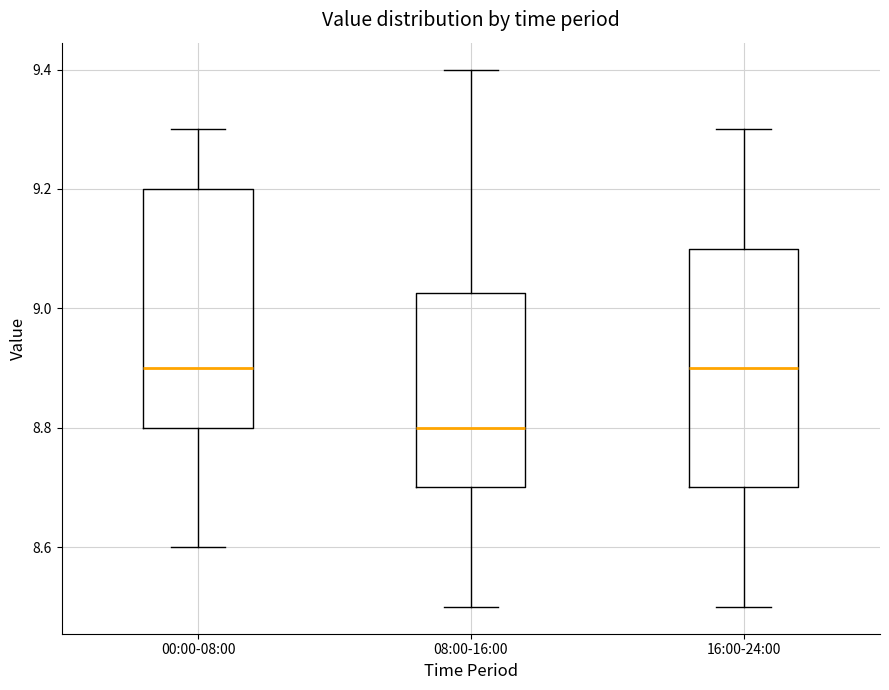

Reading left to right, read every box against the y-axis: the position of its median line, the range the box covers, and the ends of its whiskers. The values are not printed on the chart, so give them approximately, as read against the axis.

00:00-08:00: median 8.90, box 8.80 to 9.20, whiskers 8.60 to 9.30
08:00-16:00: median 8.80, box 8.70 to 9.02, whiskers 8.50 to 9.40
16:00-24:00: median 8.90, box 8.70 to 9.10, whiskers 8.50 to 9.30